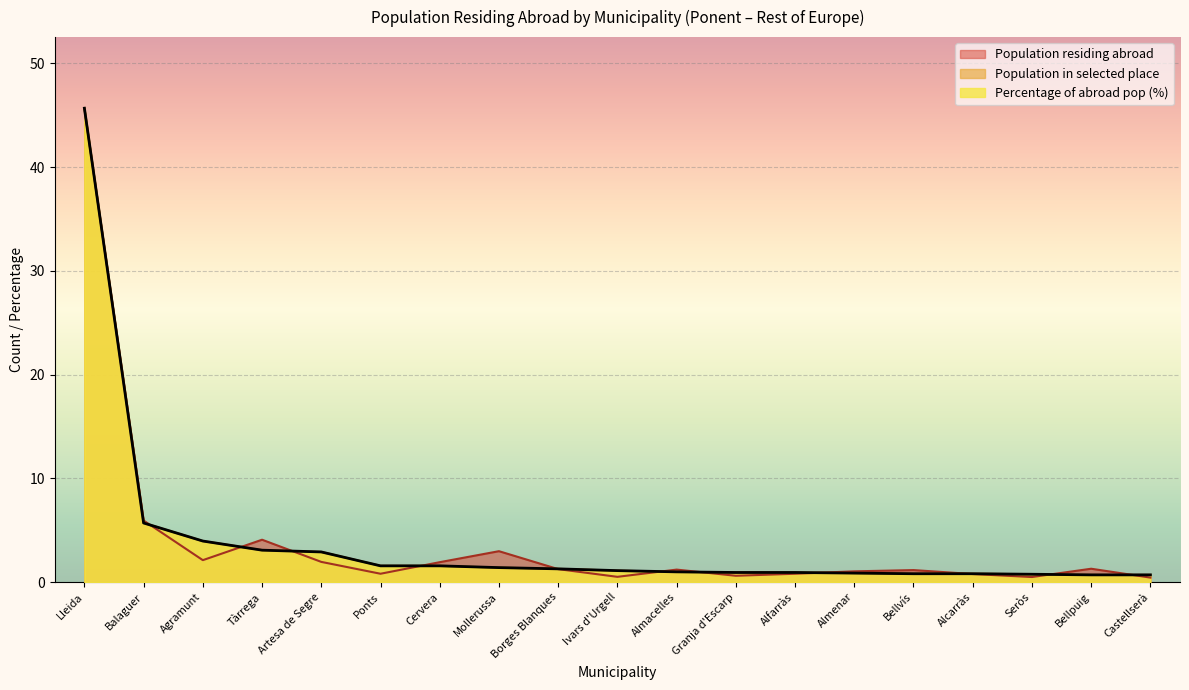

True or false: Population in selected place and Percentage of abroad pop (%) intersect in this chart.

True